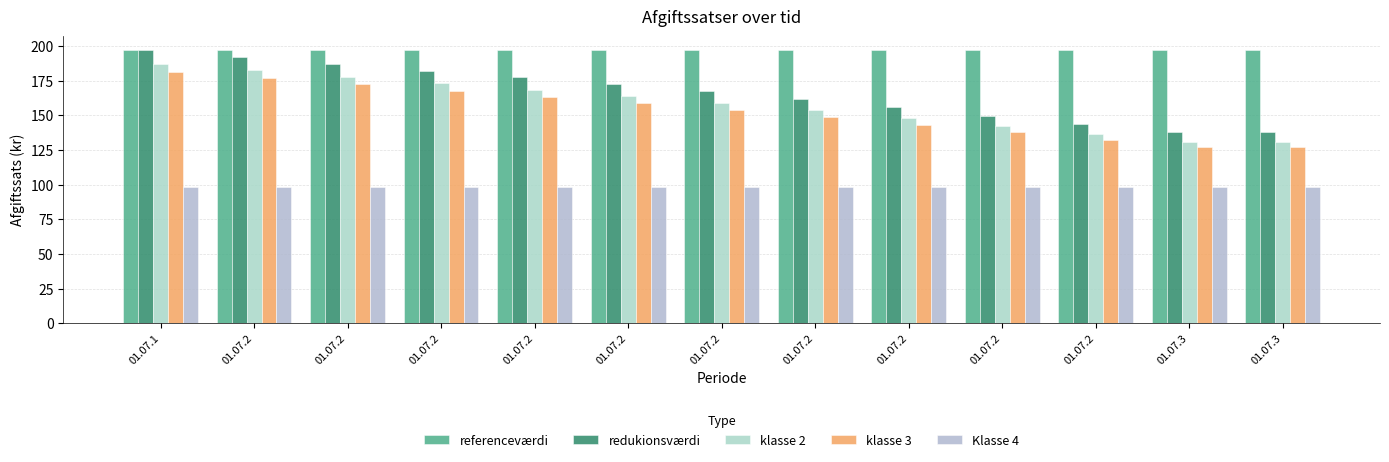

What is the spread (max minus min) of values at 01.07.2?

98.6